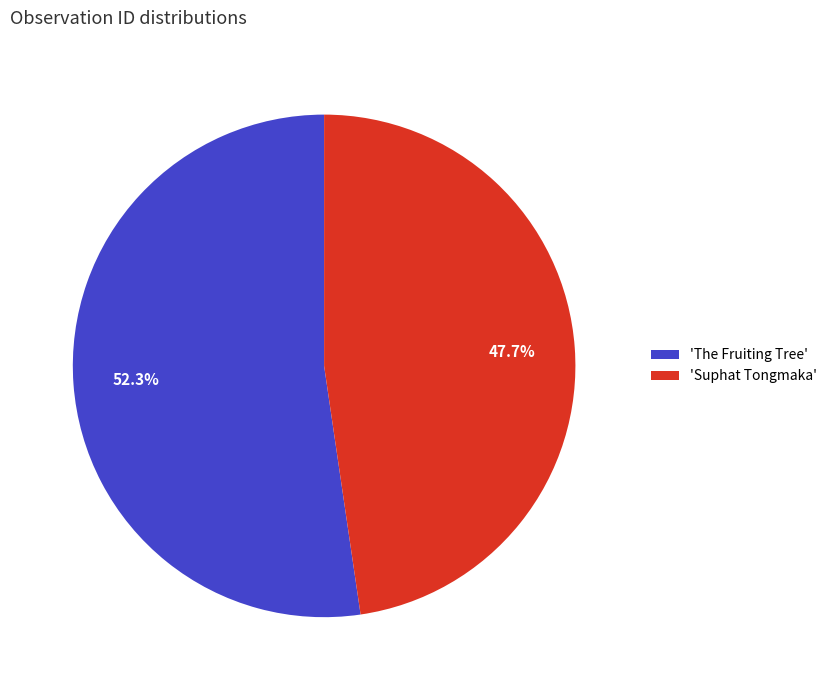

Is the sum of 'Suphat Tongmaka' and 'The Fruiting Tree' greater than half?

Yes